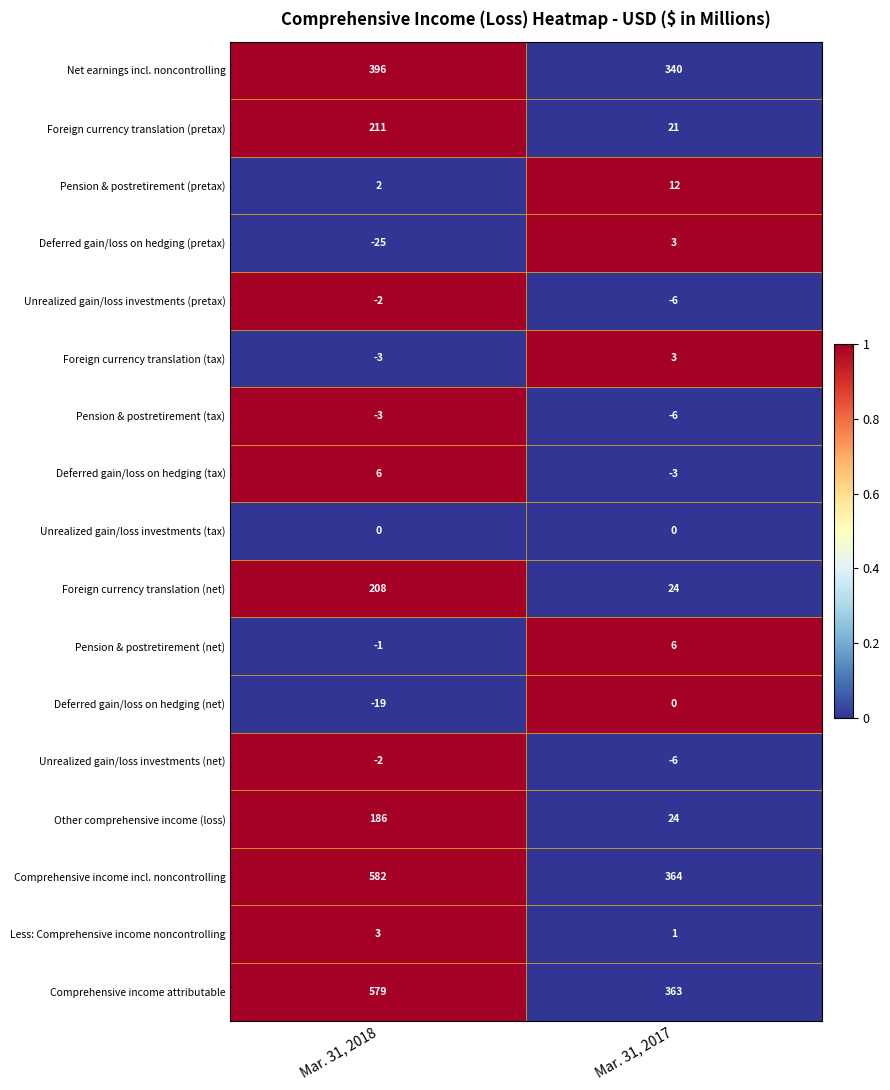

What is the average value of the Unrealized gain/loss investments (pretax) series?

-4